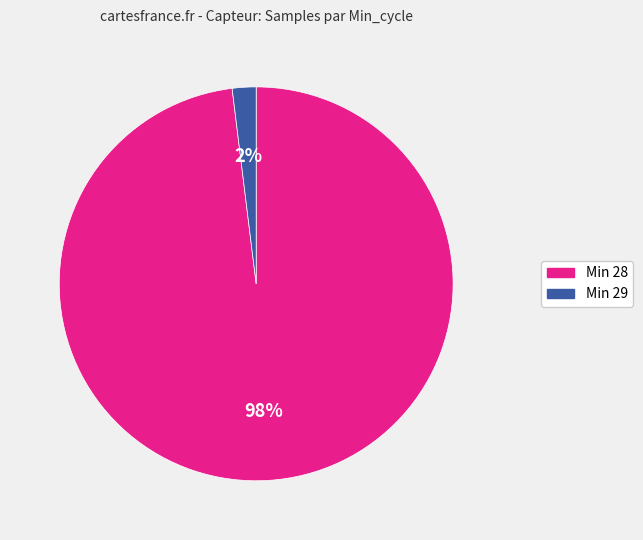

How many slices are in this pie chart?

2